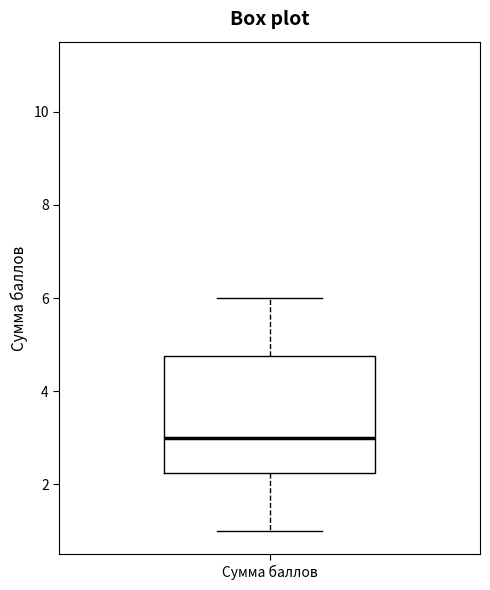

Read this box plot against the y-axis: the position of the median line, the range covered by the box, and the ends of both whiskers. The values are not printed on the chart, so give them approximately, as read against the axis.

median 3.0, box 2.2 to 4.8, whiskers 1.0 to 6.0